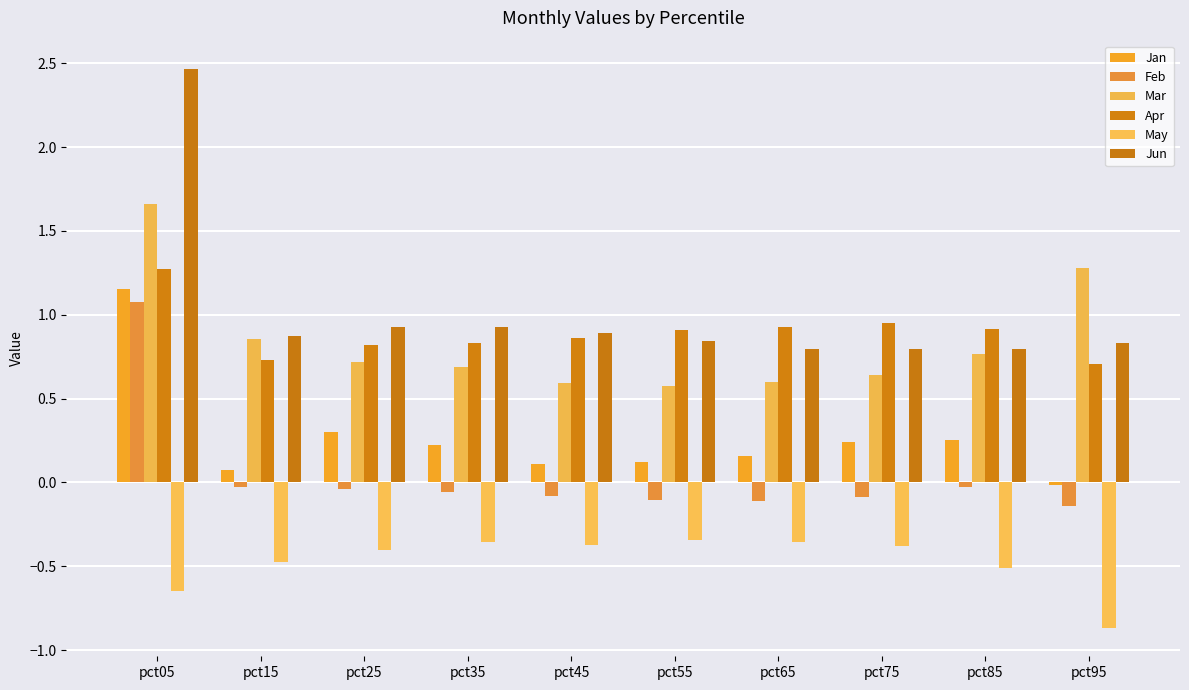

Which category has the highest value in the Mar series?

pct05